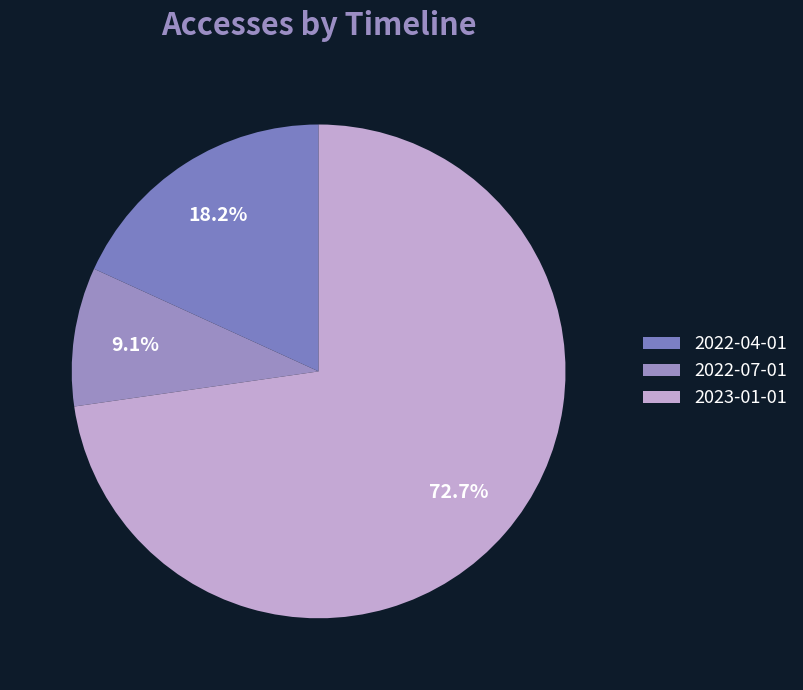

What is the largest slice in the pie chart?

2023-01-01